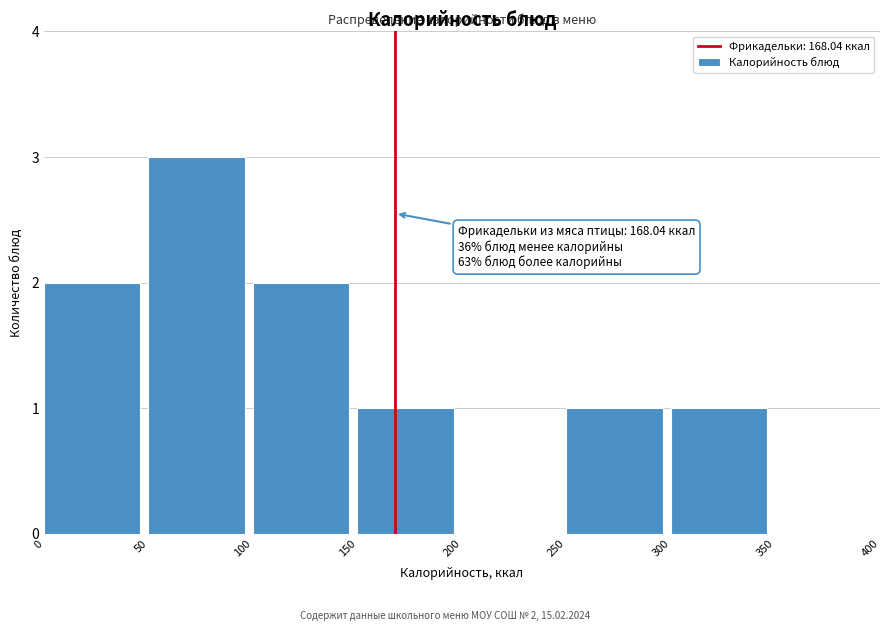

Over which range of the x-axis is the bar tallest?

50 to 100